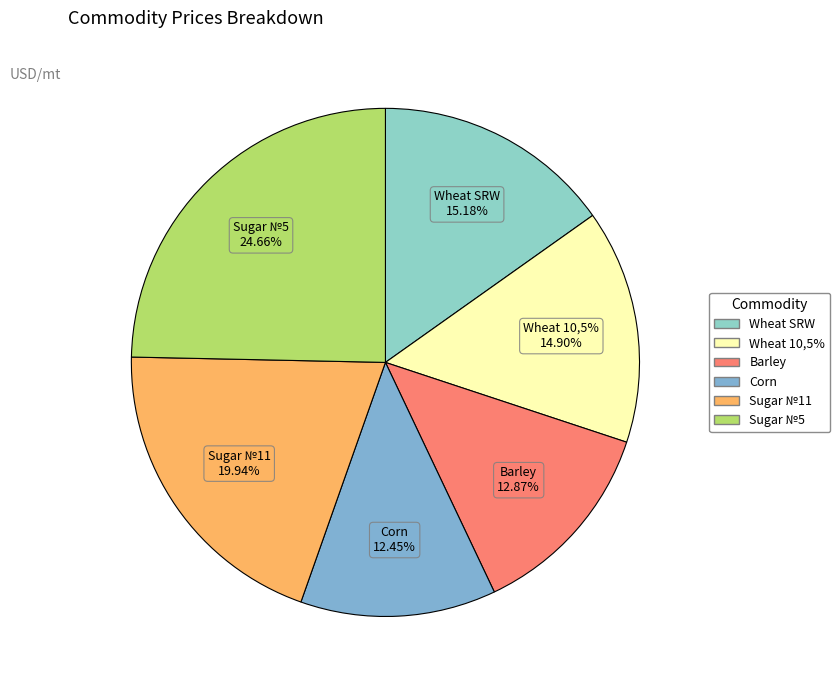

Rank the categories by value from lowest to highest.

Corn, Barley, Wheat 10,5%, Wheat SRW, Sugar №11, Sugar №5